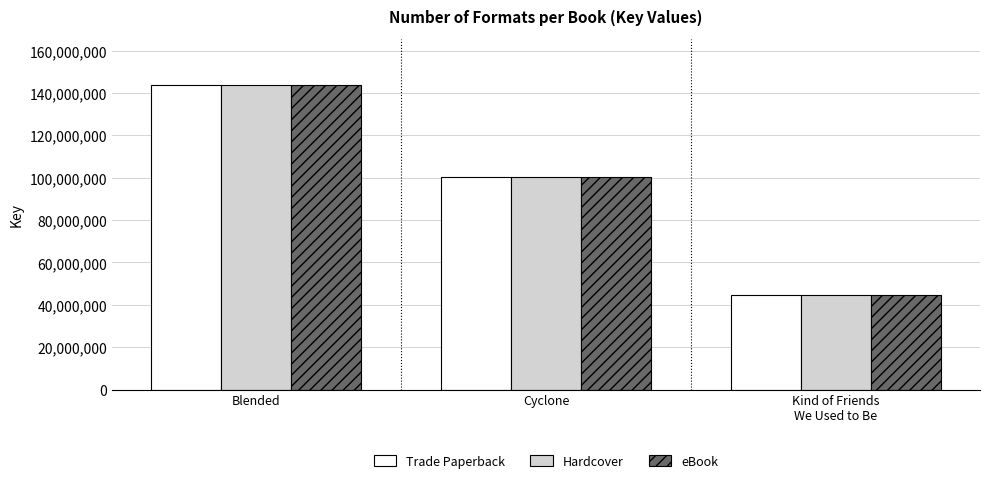

What is the smallest value displayed?

44619037